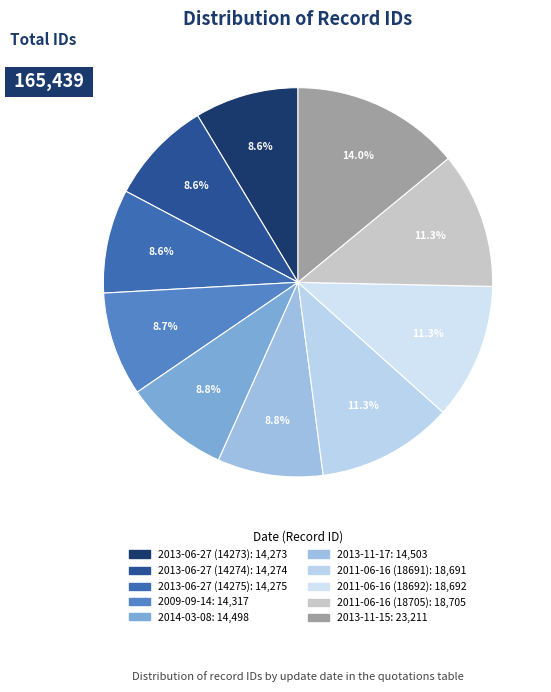

Count the number of slices in the pie.

10